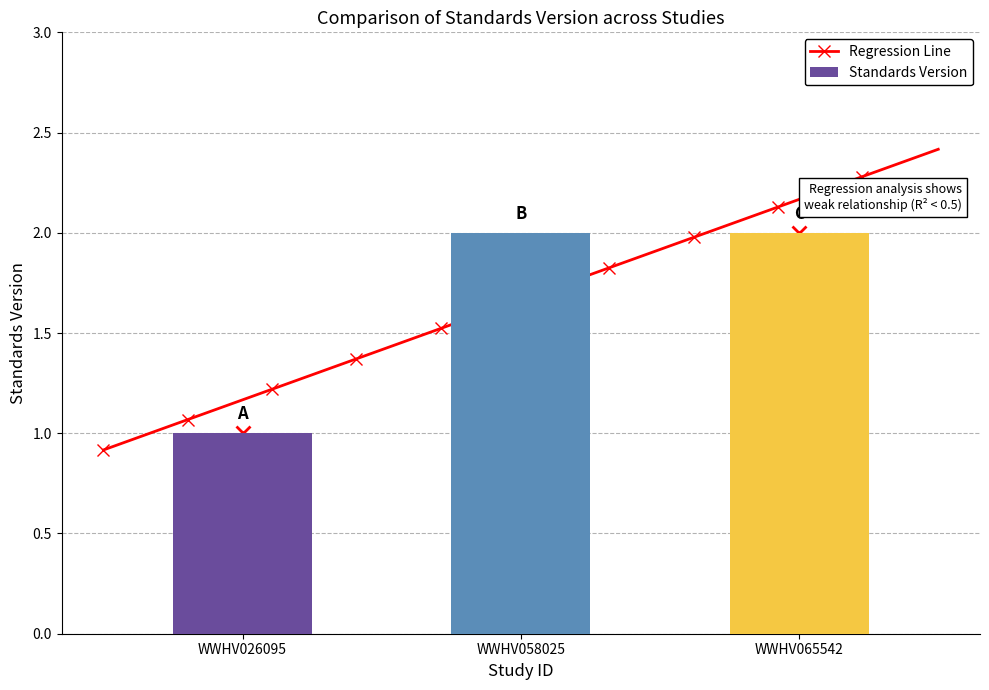

How many data points does each series have?

3